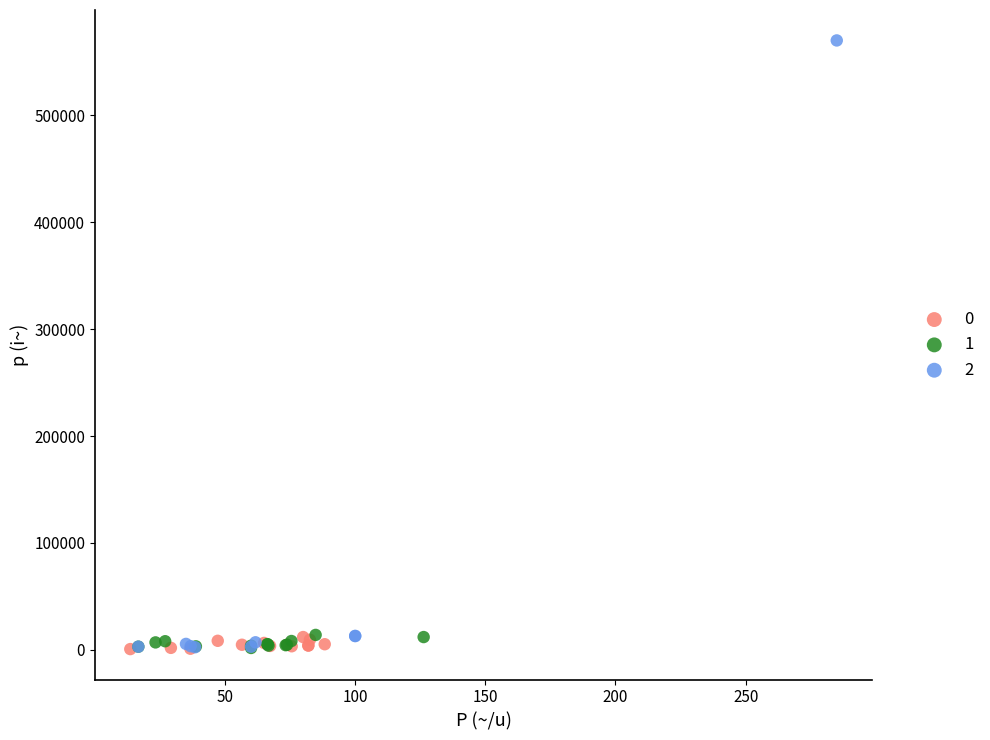

What are all the series names shown in the legend?

0, 1, 2